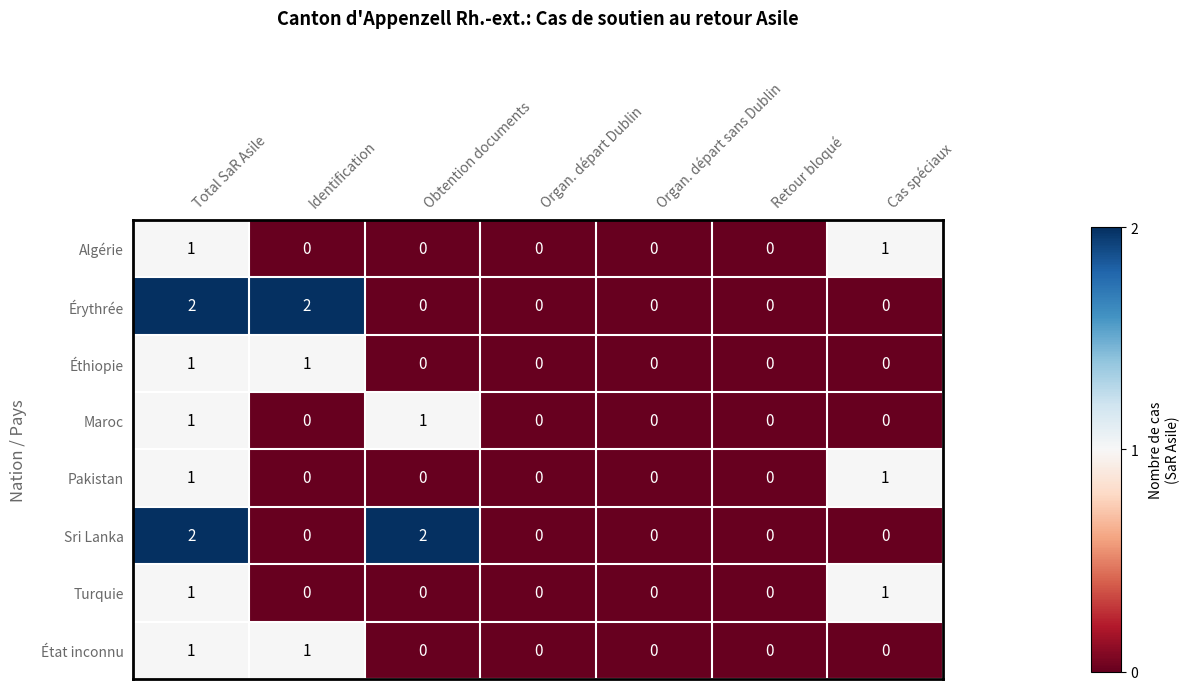

True or false: État inconnu has a value of 0 at Cas spéciaux.

True